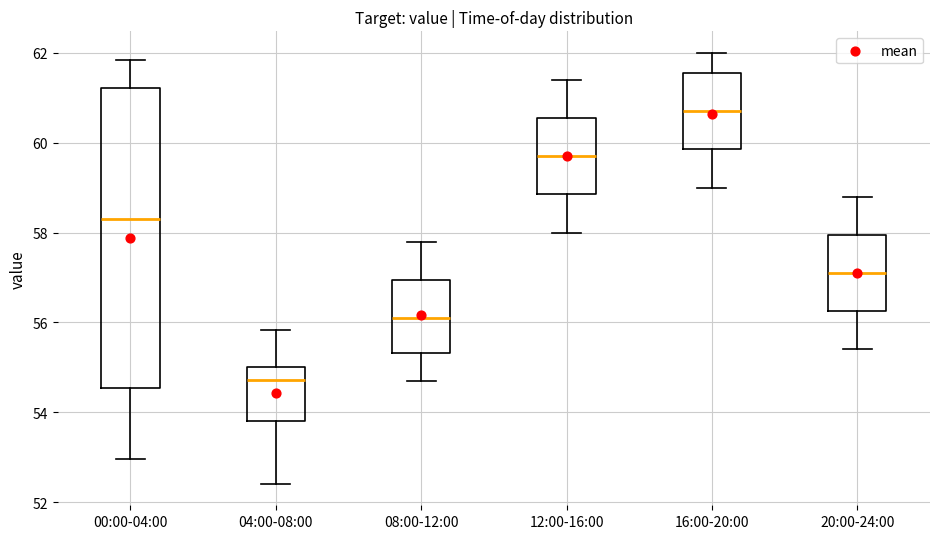

Which box's median line is the highest?

16:00-20:00